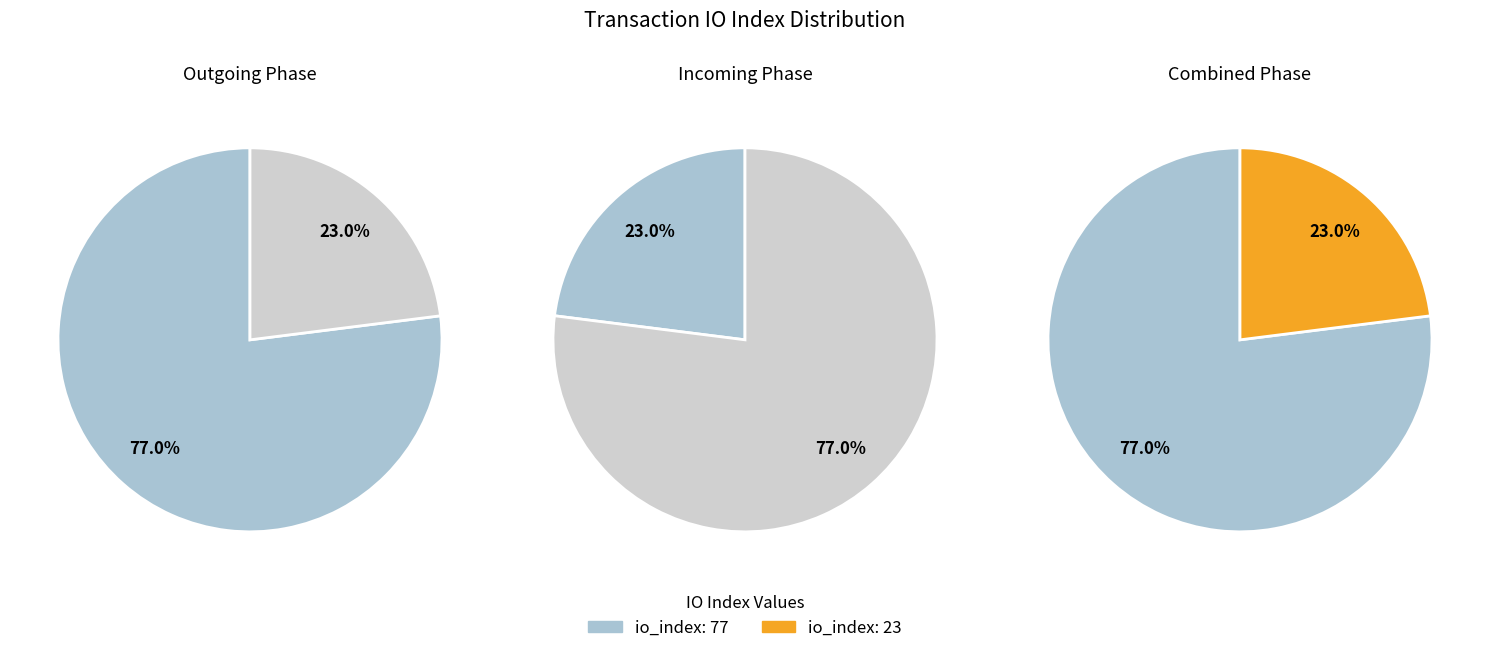

Does io_index: 23 account for over 50% of the chart?

No